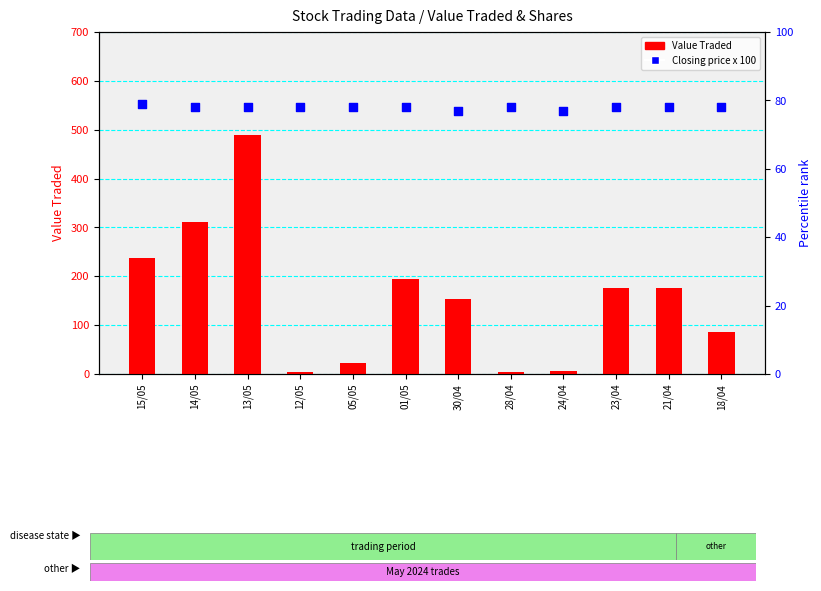

Which series reaches the minimum Y coordinate?

Value Traded